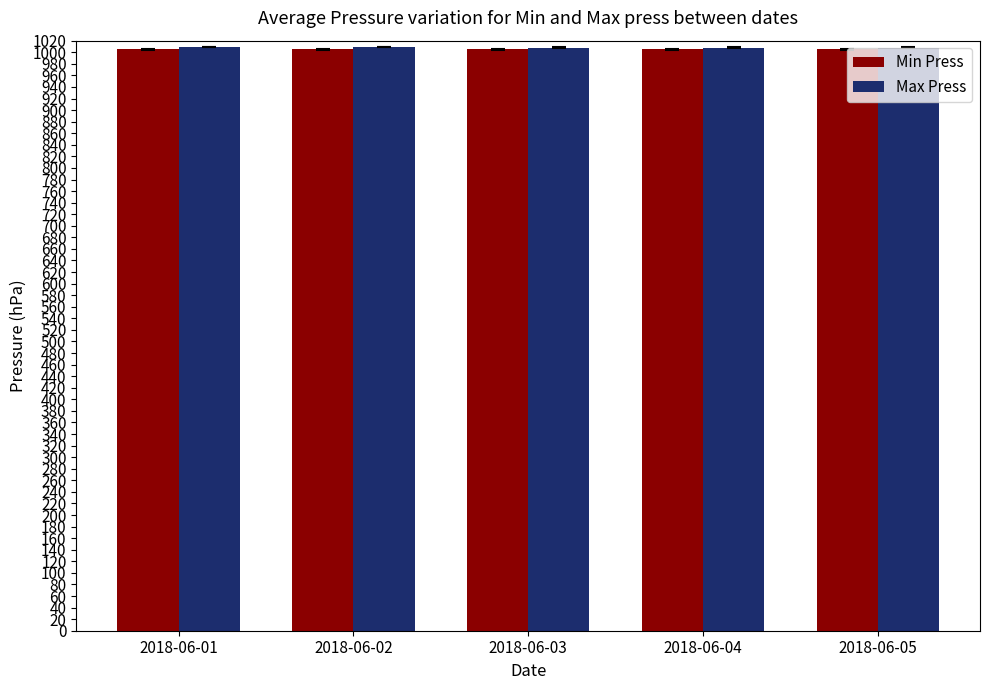

Is it true that Min Press equals 676 at 2018-06-02?

False